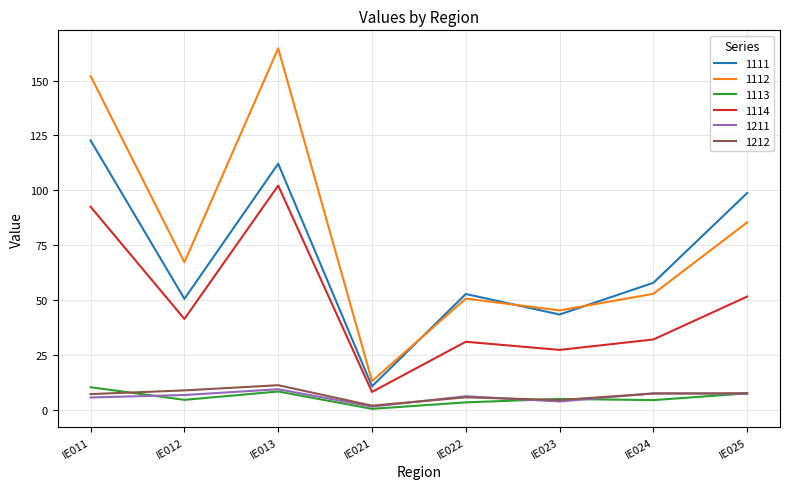

The 1212 series shows 4.5 at IE023. True or false?

True